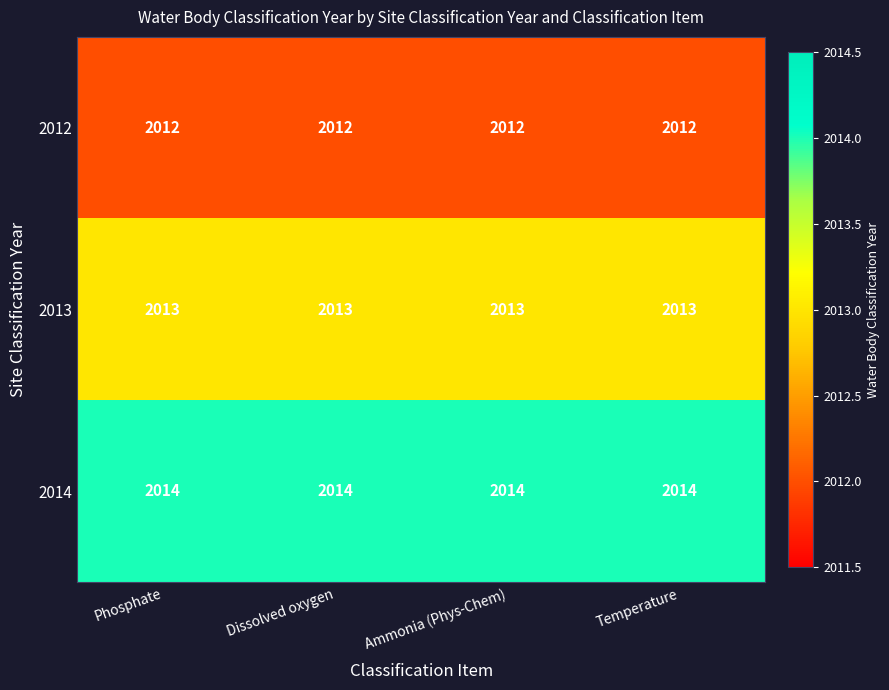

Which series has the largest total across all categories?

2014